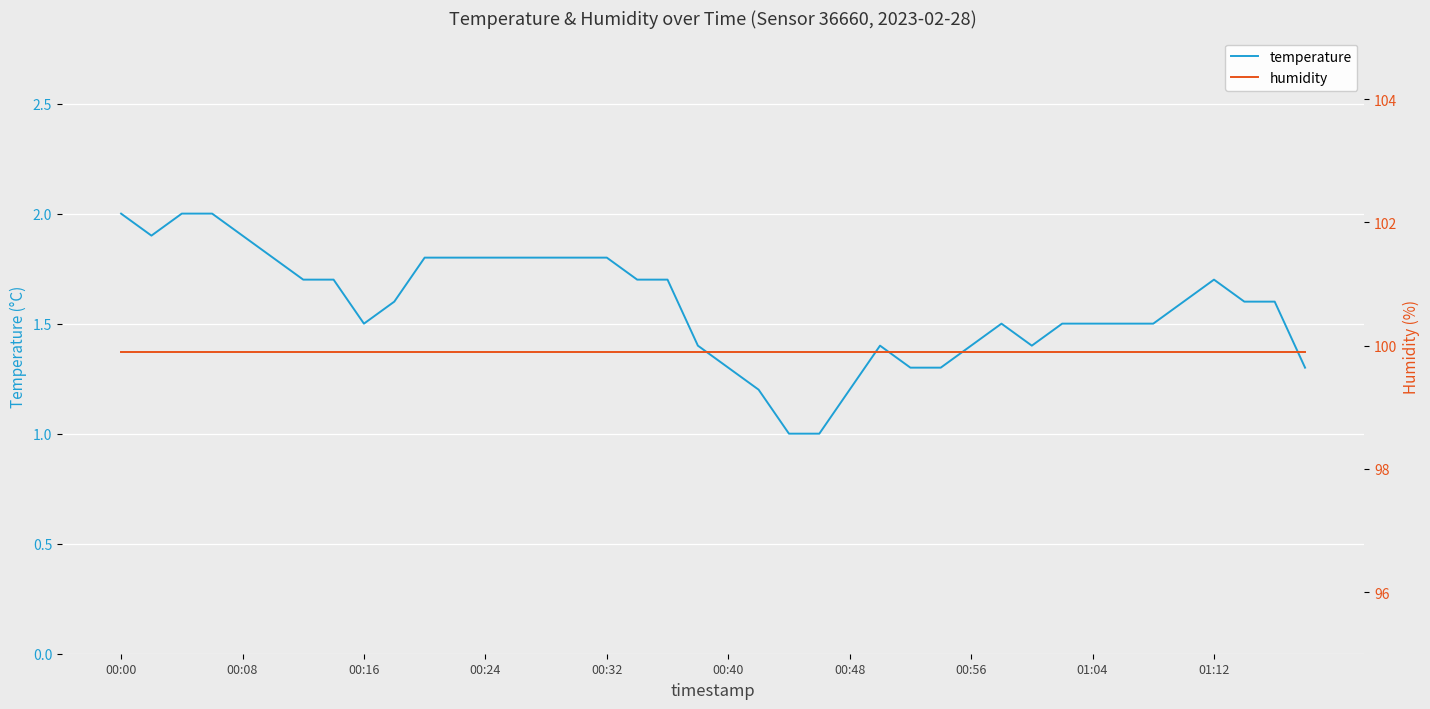

What is the maximum value for temperature?

2.0